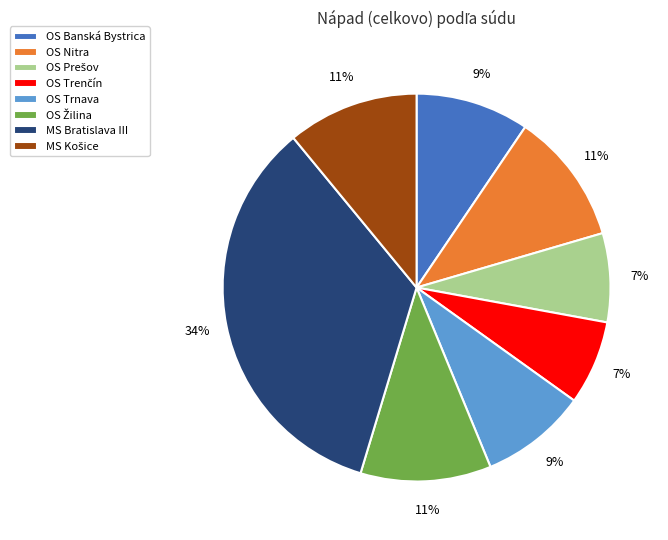

What is the ratio of the value at OS Trnava to the value at MS Bratislava III?

0.3